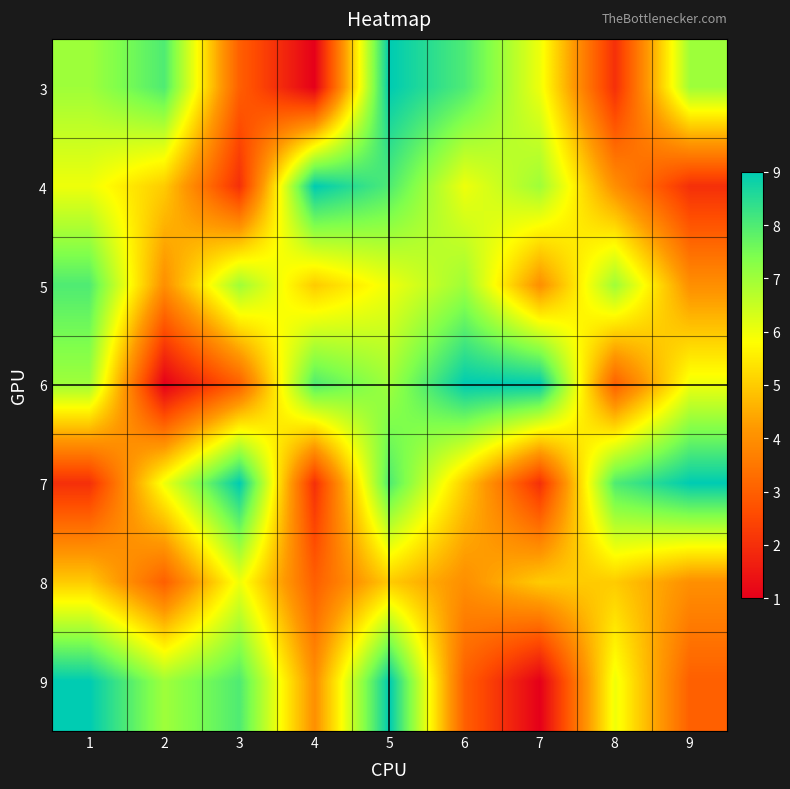

At how many categories does at least one series exceed 7?

9